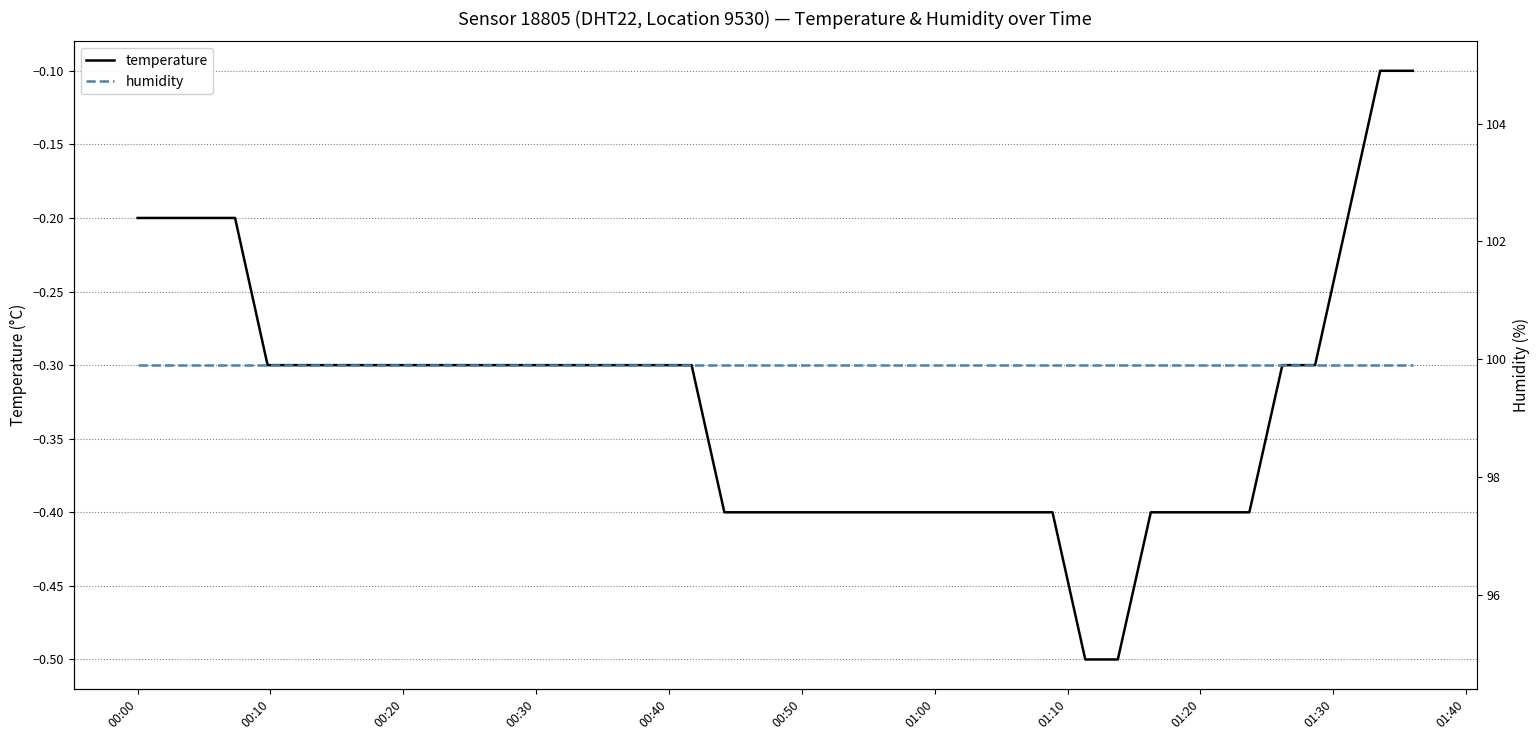

Which series has the largest range (max minus min)?

temperature